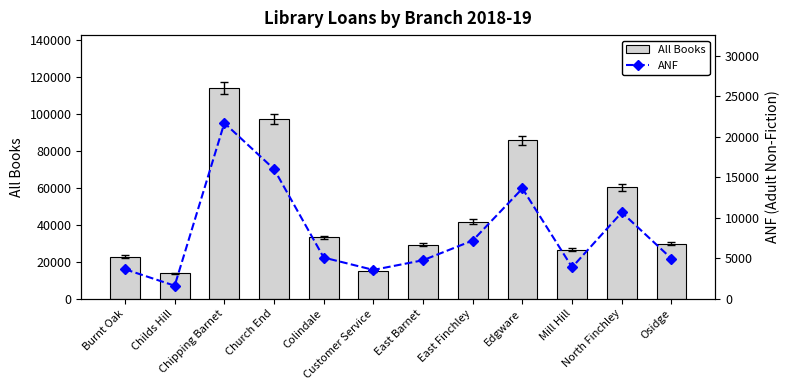

Reading left to right, extract all data points from this chart.

All Books: 22788	13698	113944	97085	33106	14898	29204	41610	85619	26373	60178	29758
ANF: 3648	1611	21709	16015	5091	3565	4761	7194	13620	3889	10666	4964